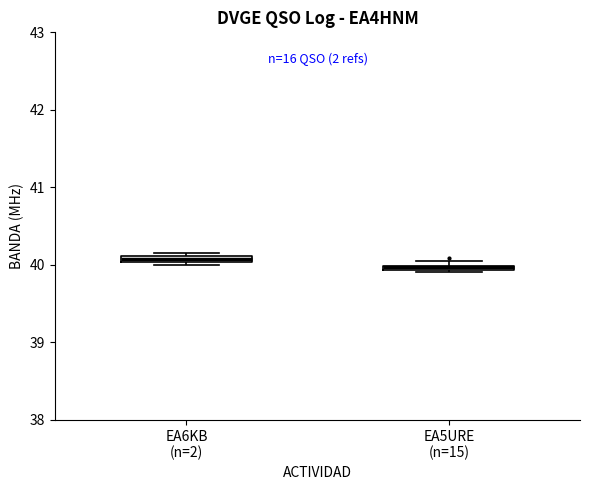

Where is the lower edge of the box for EA6KB (n=2) on the y-axis? The values are not printed on the chart, so give them approximately, as read against the axis.

40.0